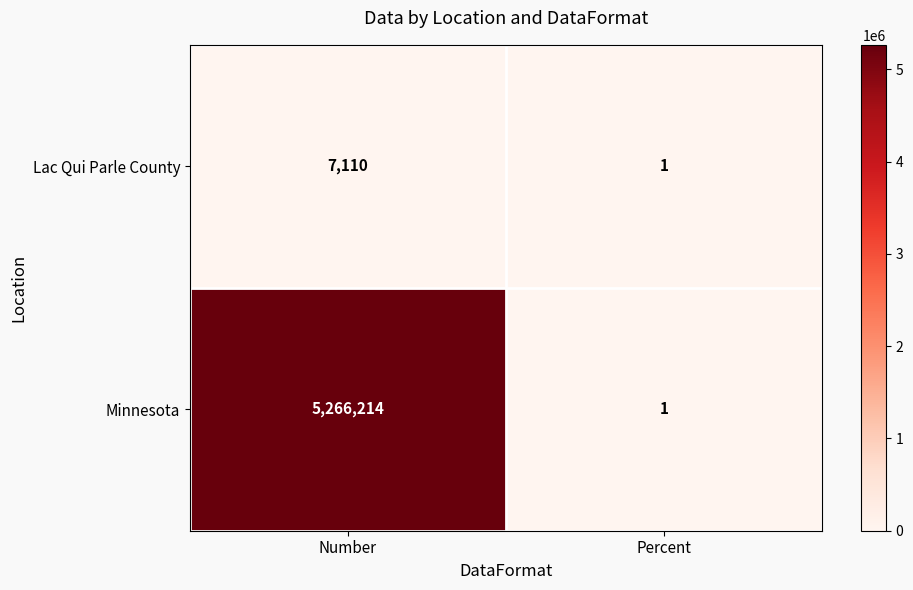

Which series changed the most between Number and Percent?

Minnesota